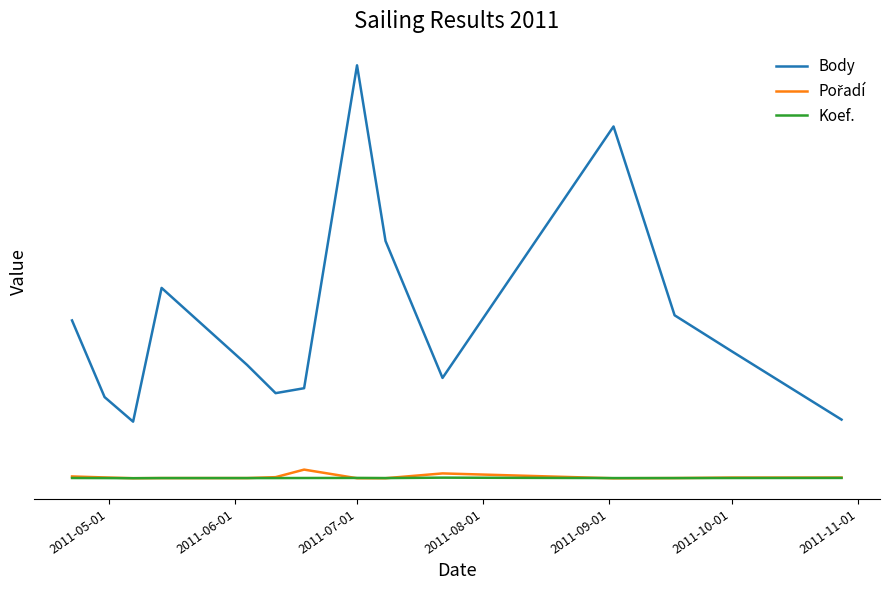

List the series in order of their peak value, highest first.

Body, Pořadí, Koef.